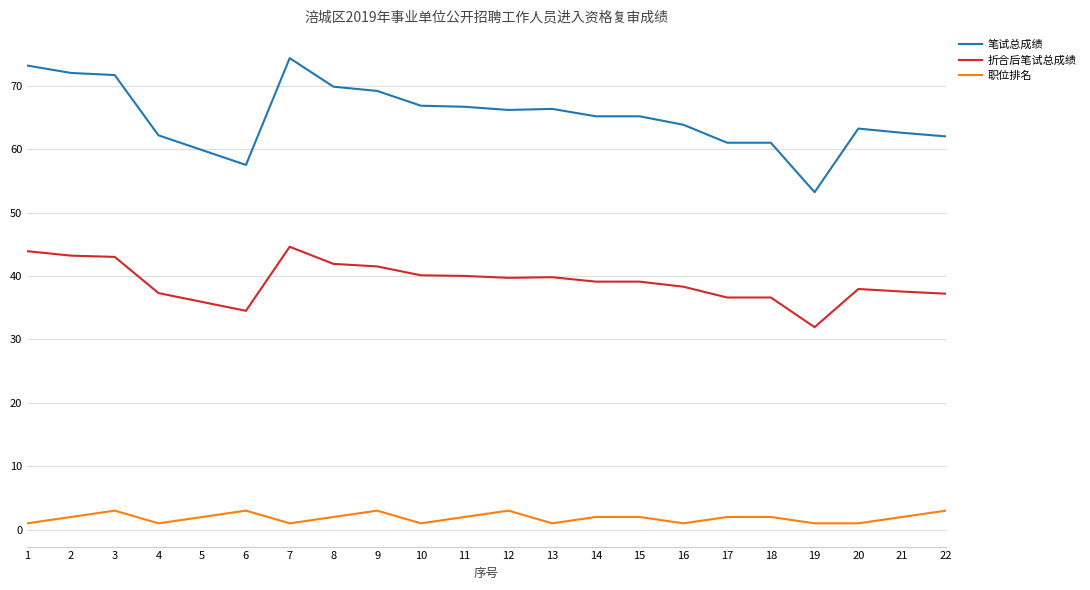

What is the maximum value shown in the chart?

74.3